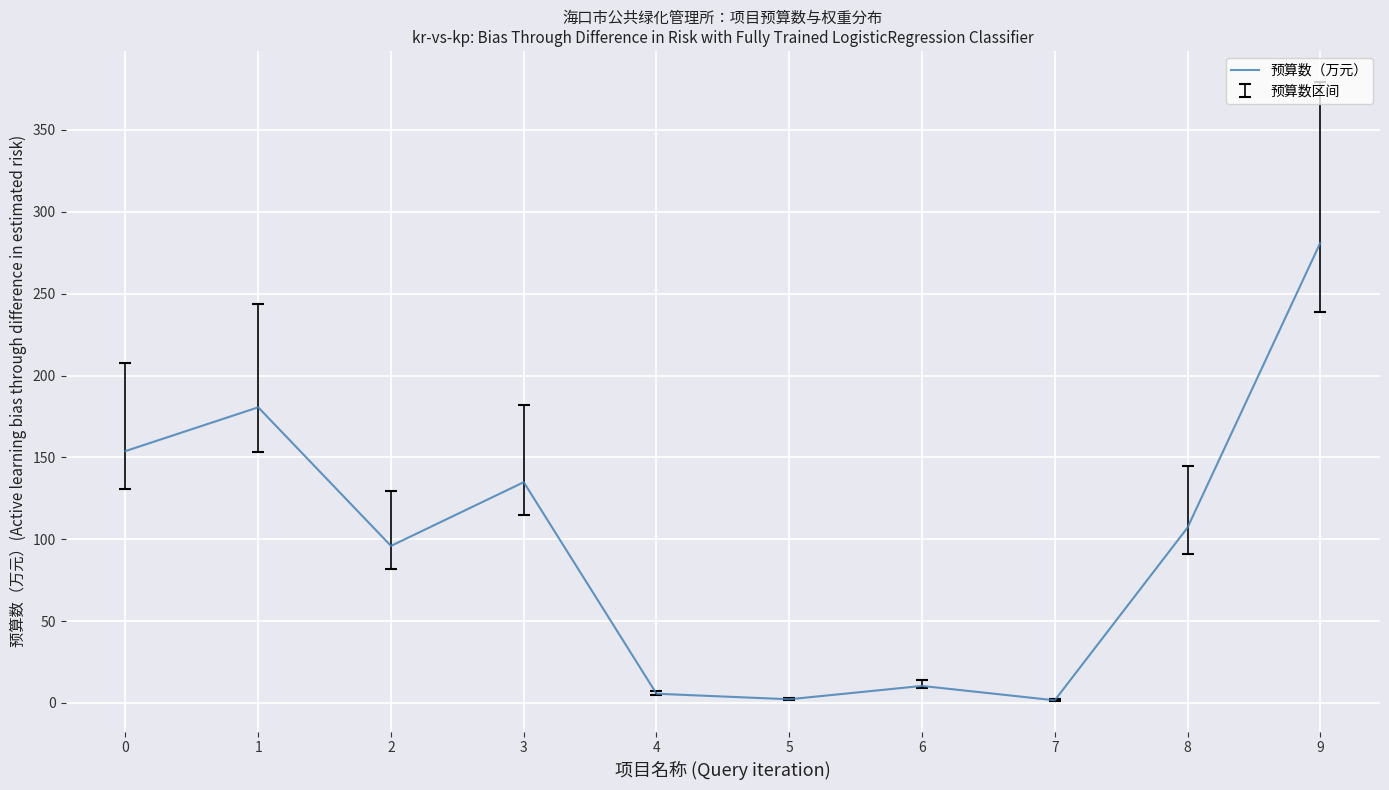

What is the maximum value shown in the chart?

281.0